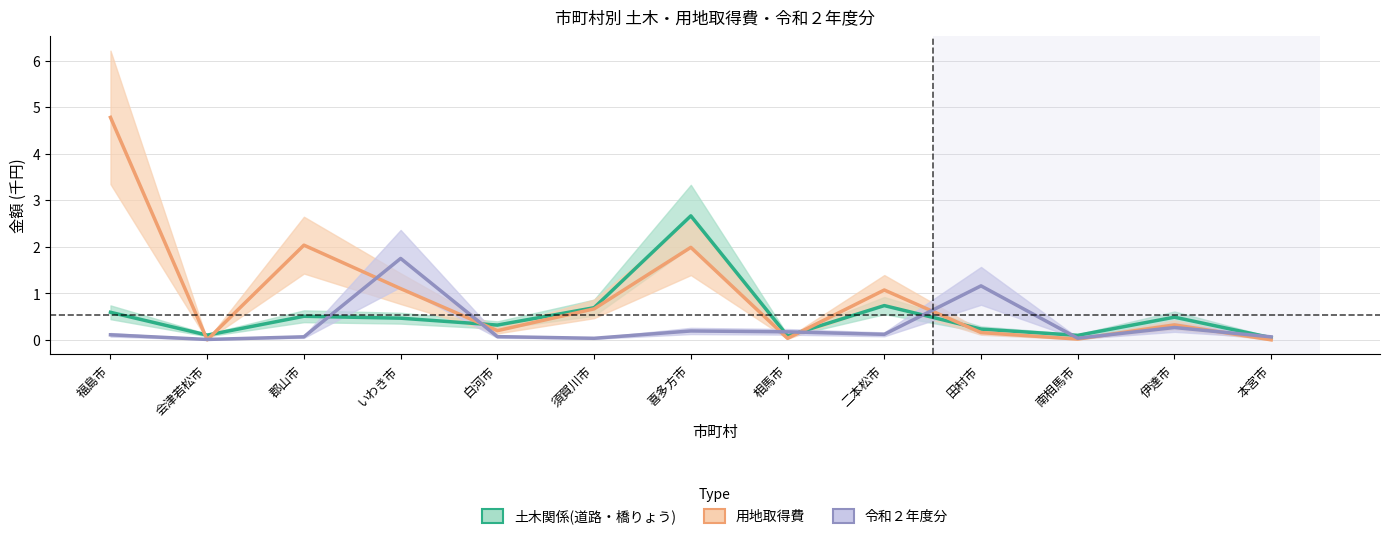

What is the maximum value shown in the chart?

4.8